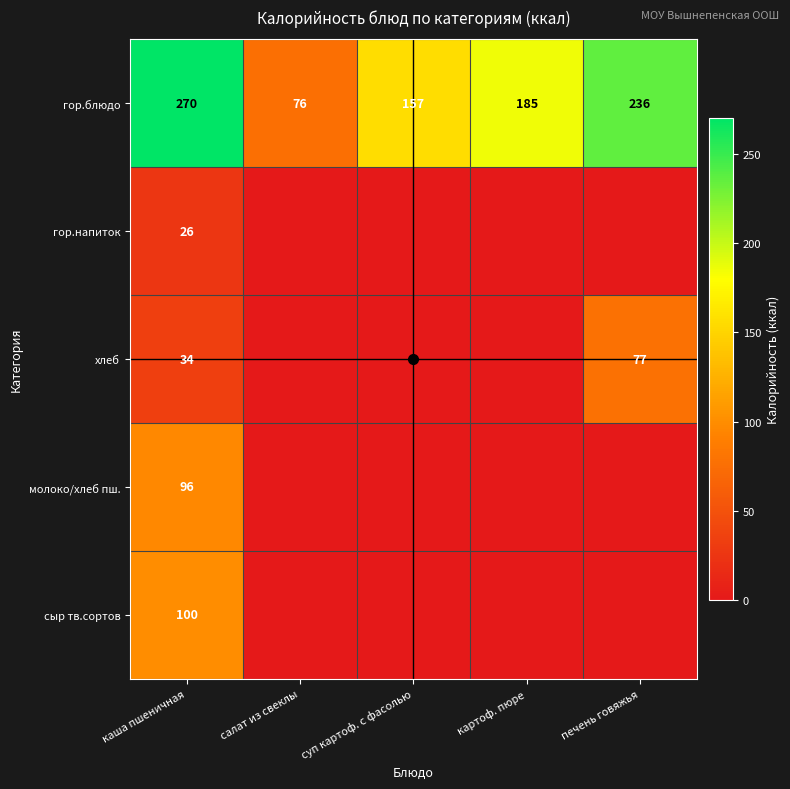

What is the total value across all series at каша пшеничная?

526